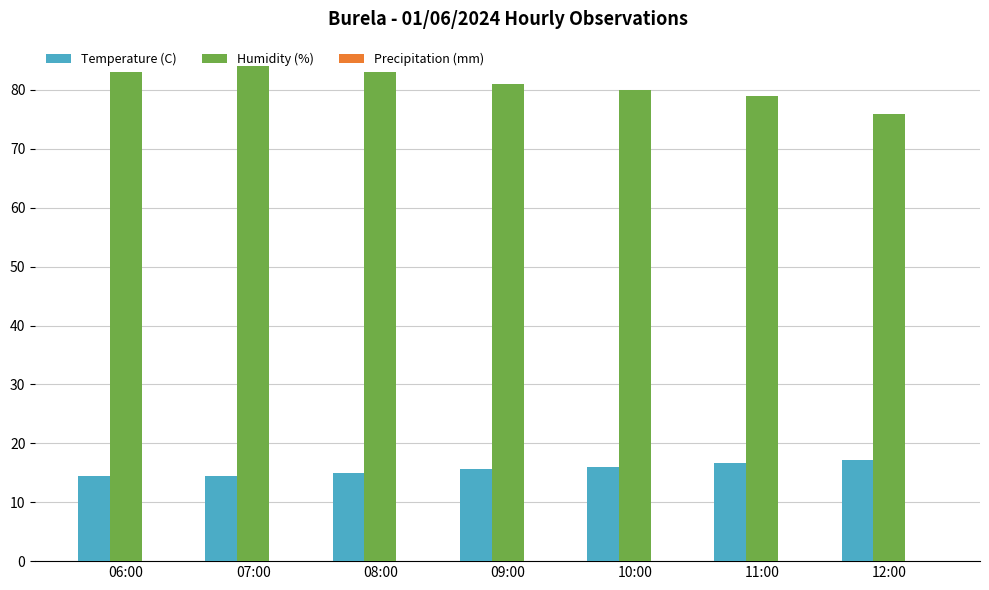

How many groups of bars are there?

7